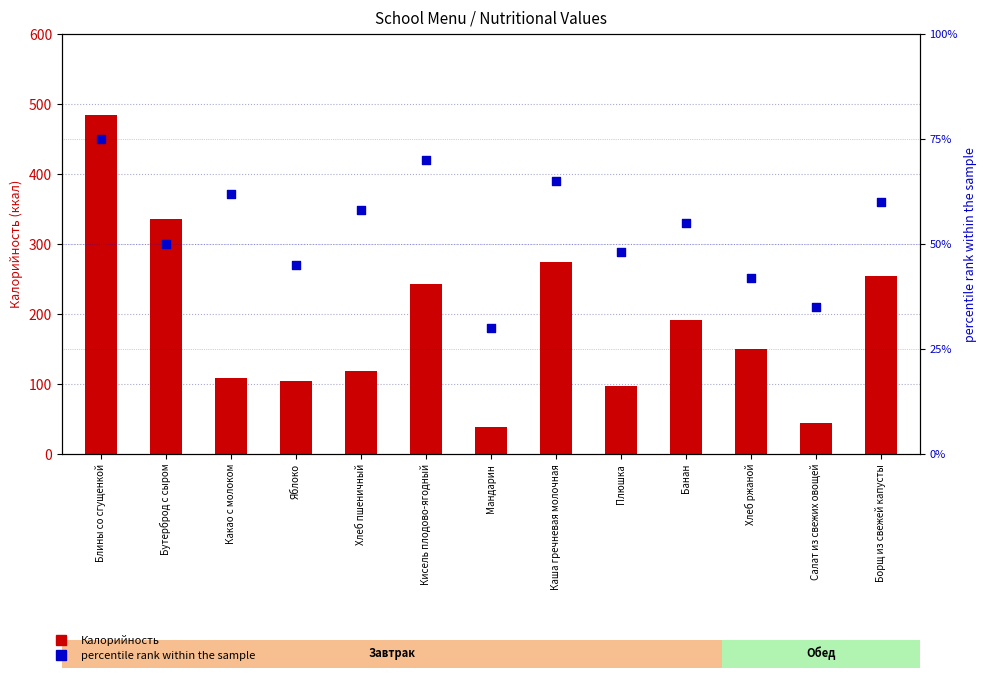

What are all the series names shown in the legend?

Калорийность, percentile rank within the sample